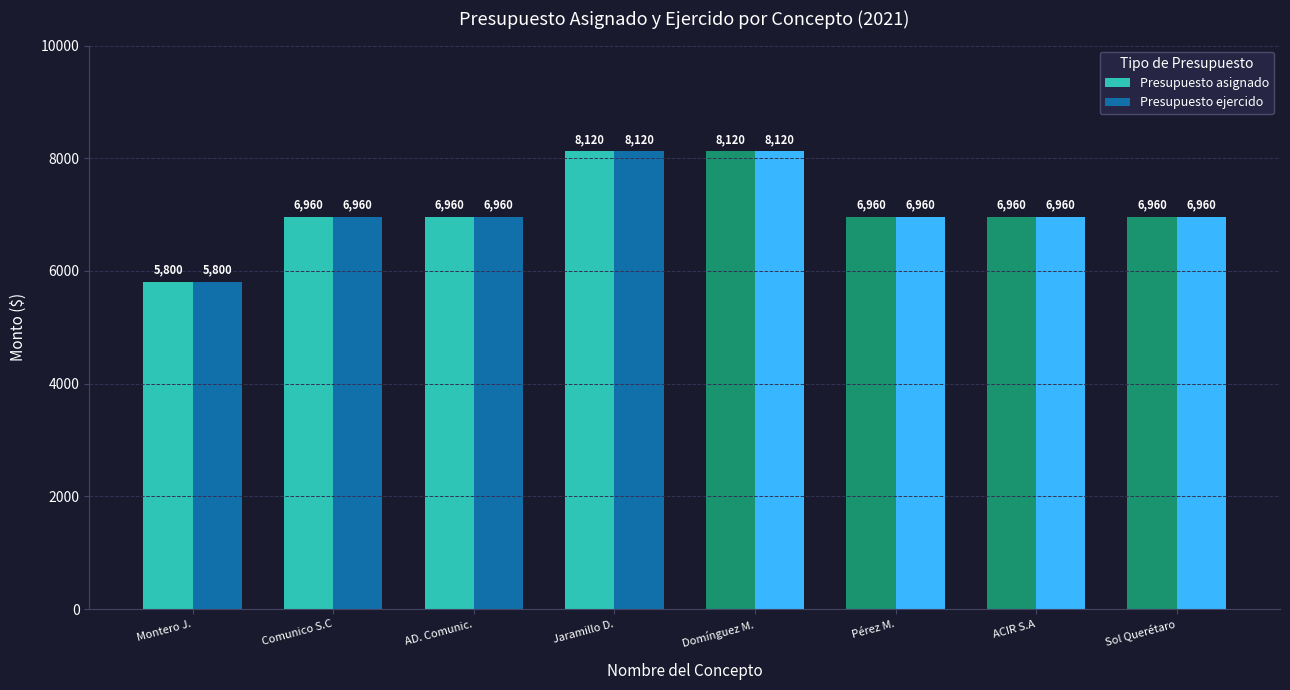

What is the maximum value shown in the chart?

8120